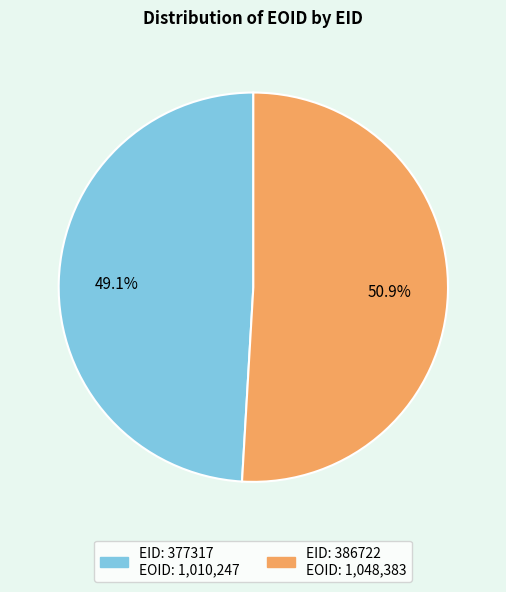

Is there any slice that represents more than half of the pie?

Yes